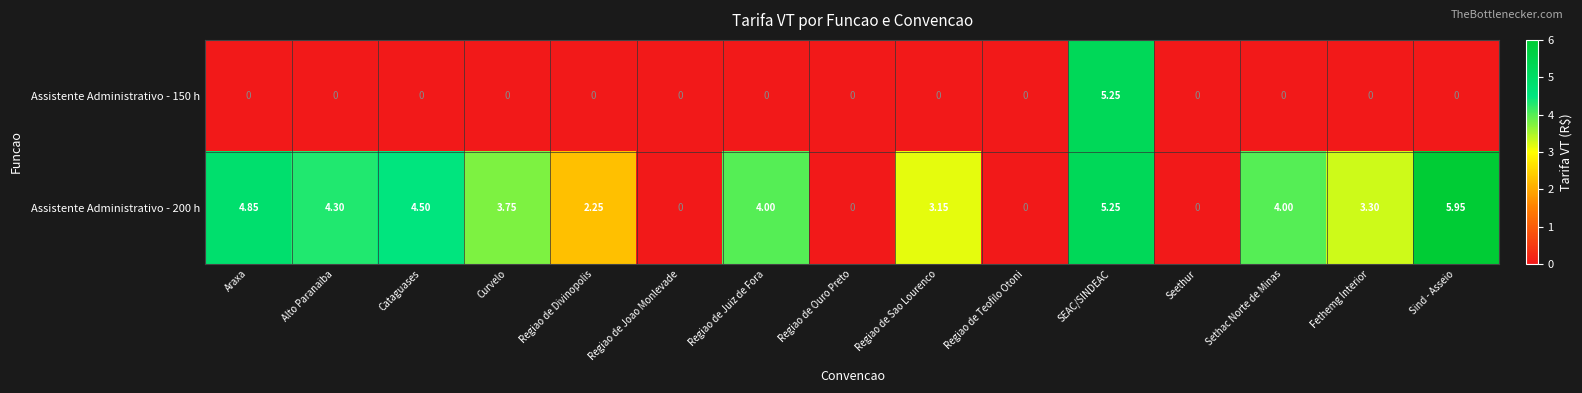

Which category has the highest value across all series?

Sind - Asseio